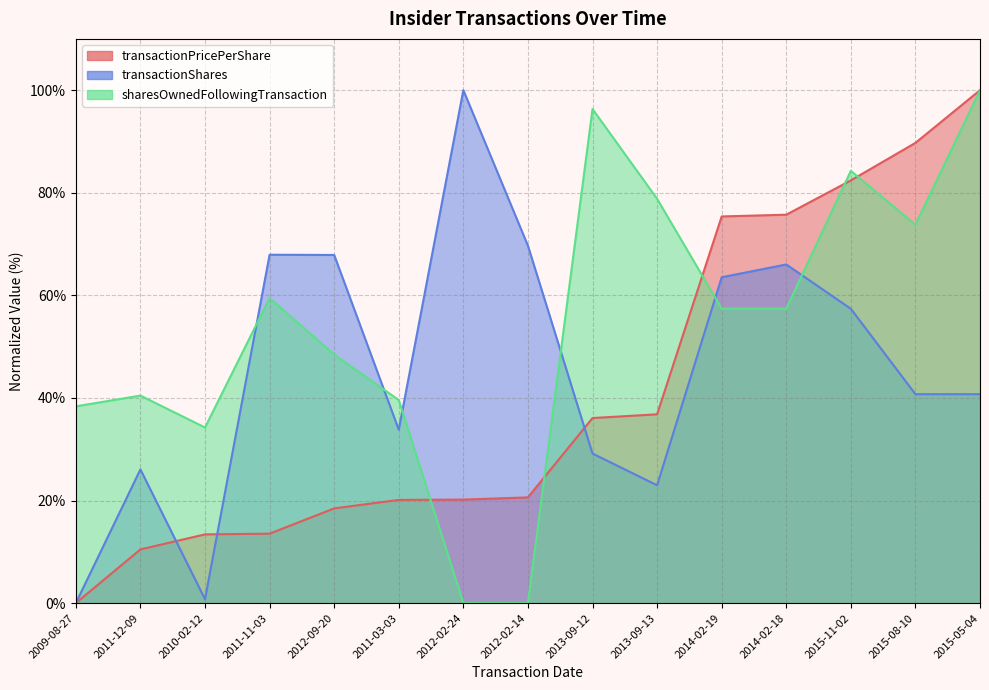

The value of sharesOwnedFollowingTransaction at 2011-12-09 is 11.6. True or false?

False